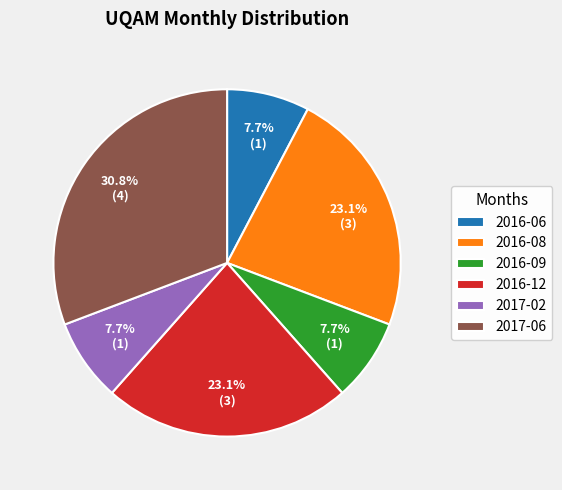

The 2016-12 slice represents 33% of the pie. True or false?

False